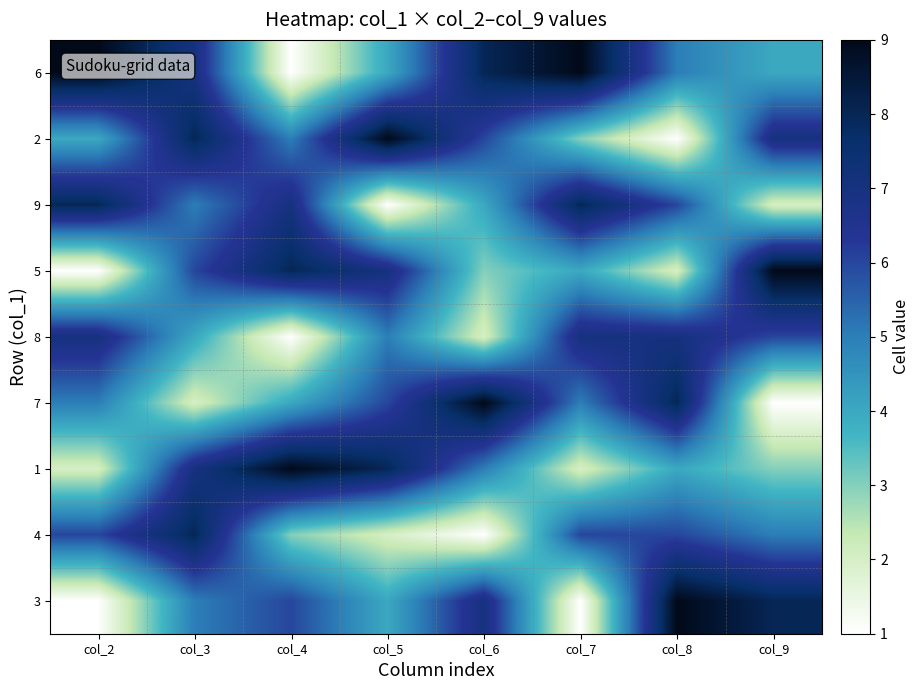

How many categories are shown in the chart?

8